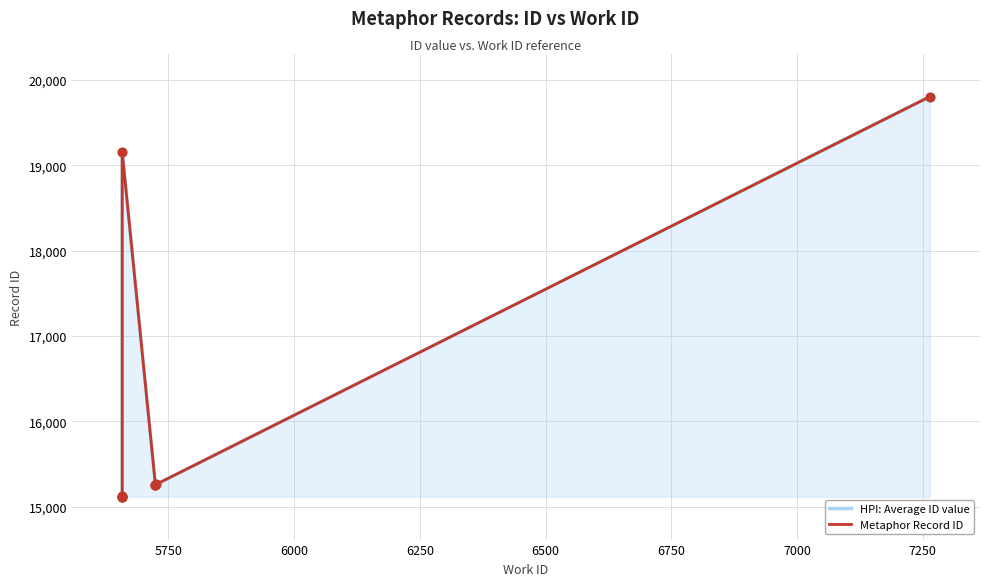

What are all the series names shown in the legend?

HPI: Average ID value, Metaphor Record ID